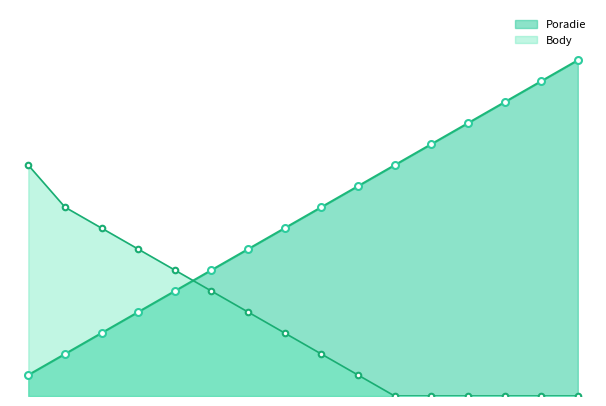

What position from the right is Podstupka Peter?

4